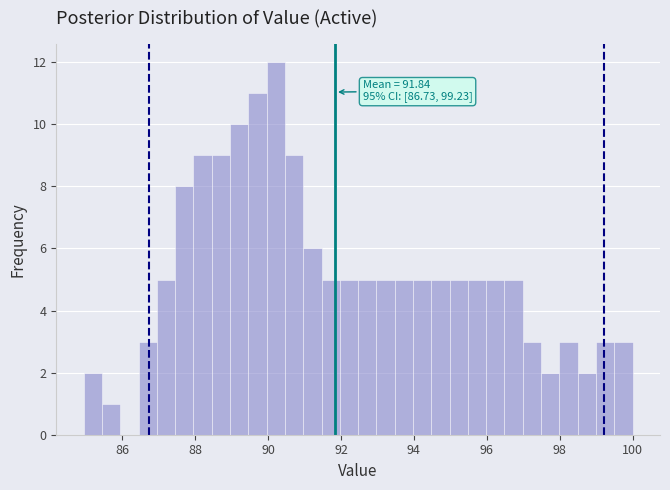

Around what value on the x-axis is the tallest bar? Give the approximate position of its centre, as read against the axis.

90.2